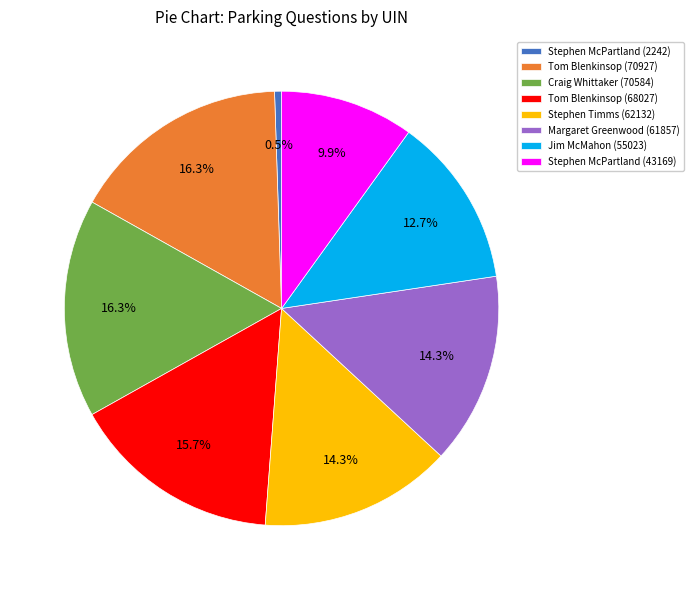

How much of the chart is everything except Stephen McPartland (43169)?

90.1%